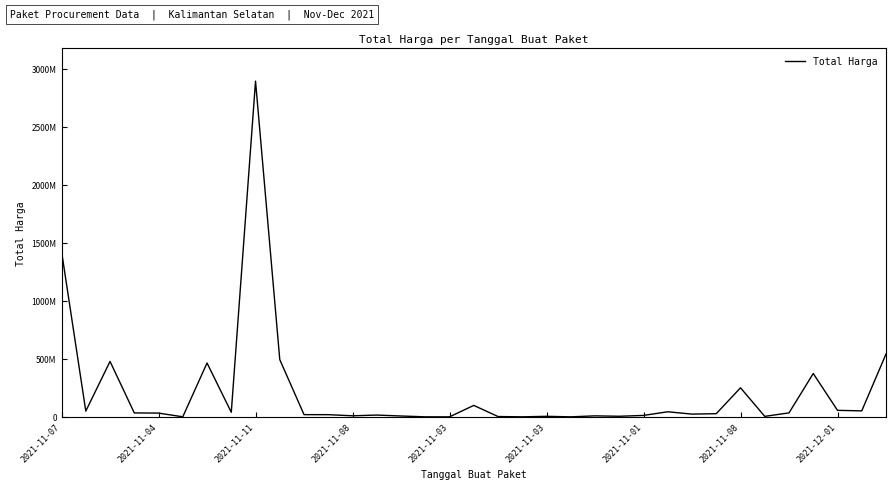

Is this an area chart (filled region under the line)?

No